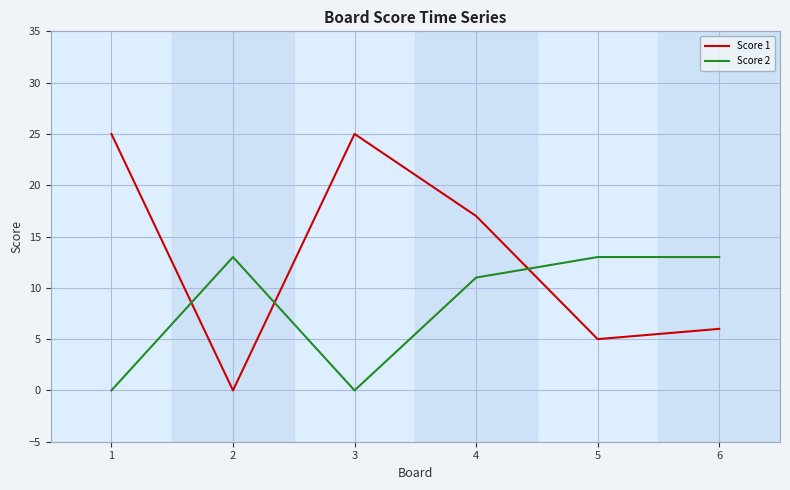

Is this an area chart (filled region under the line)?

No